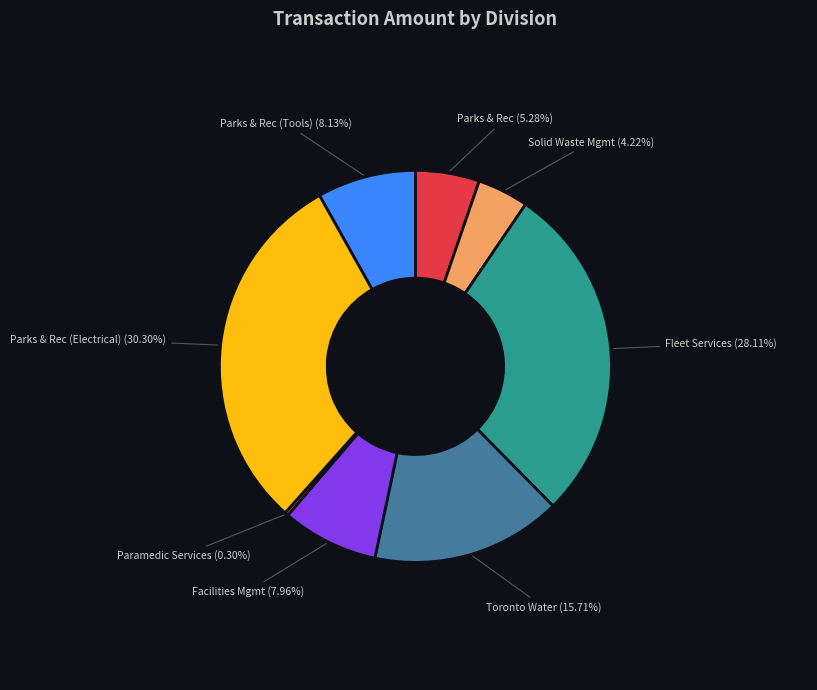

Does Paramedic Services account for over 50% of the chart?

No